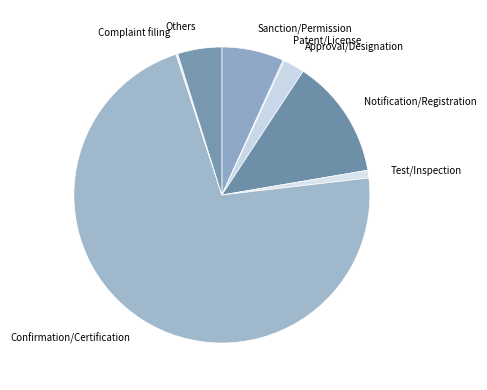

Which category has the biggest portion of the pie?

Confirmation/Certification